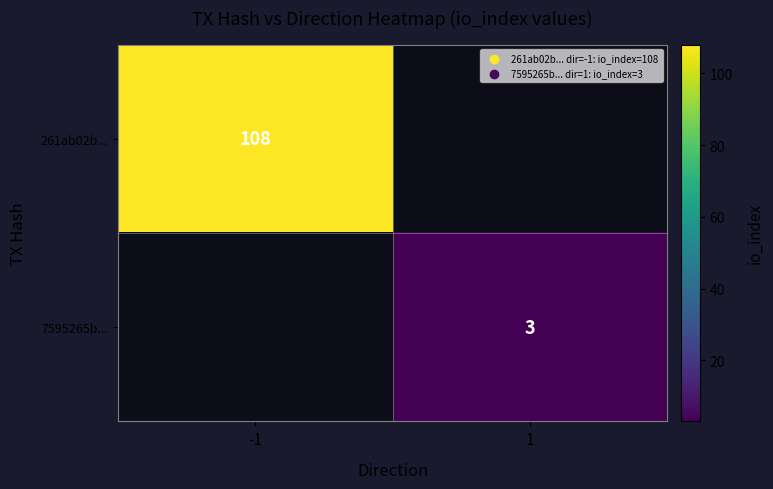

How many distinct data groups are displayed?

2